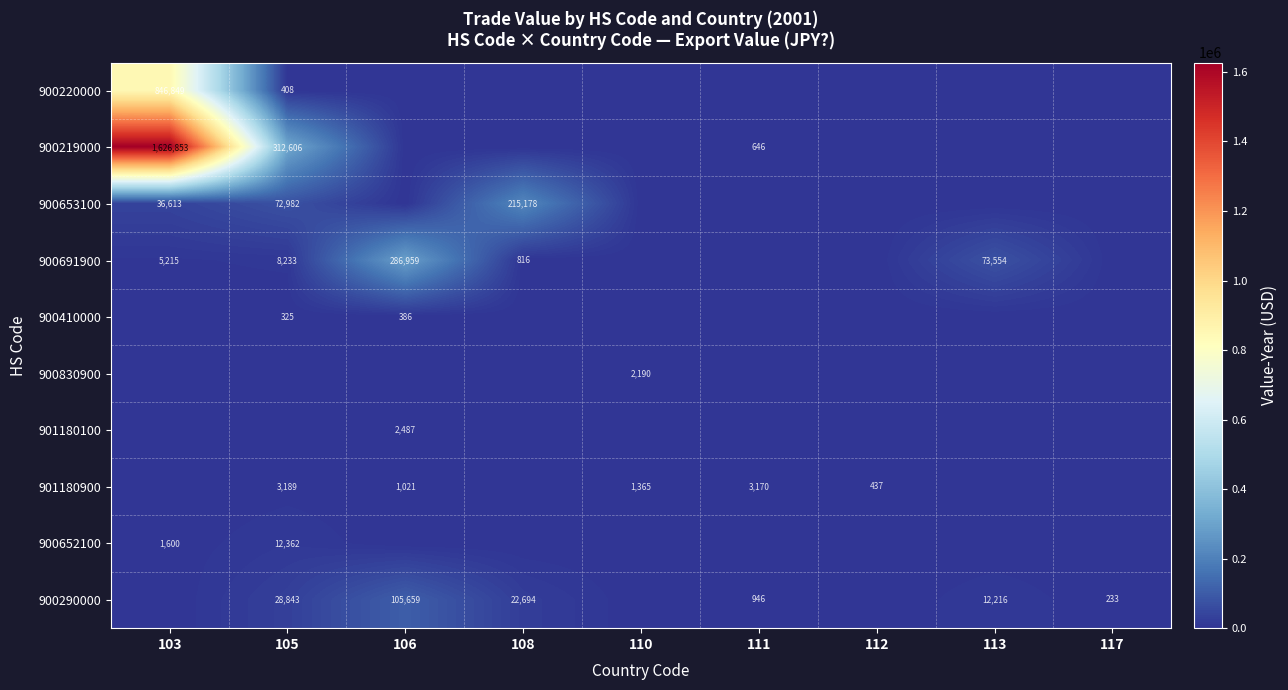

Is it true that 900652100 equals 1073 at 103?

False